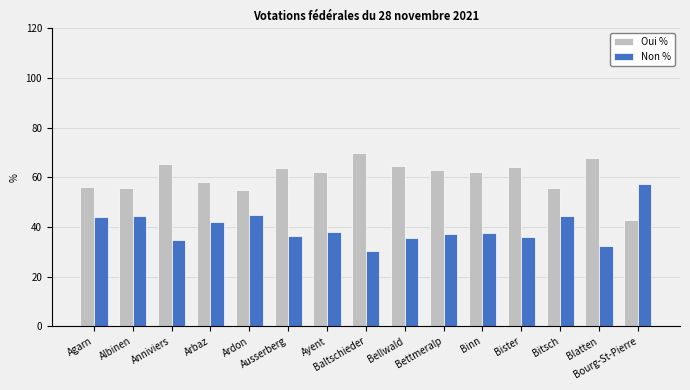

Rank the series by their maximum value, from lowest to highest.

Non %, Oui %